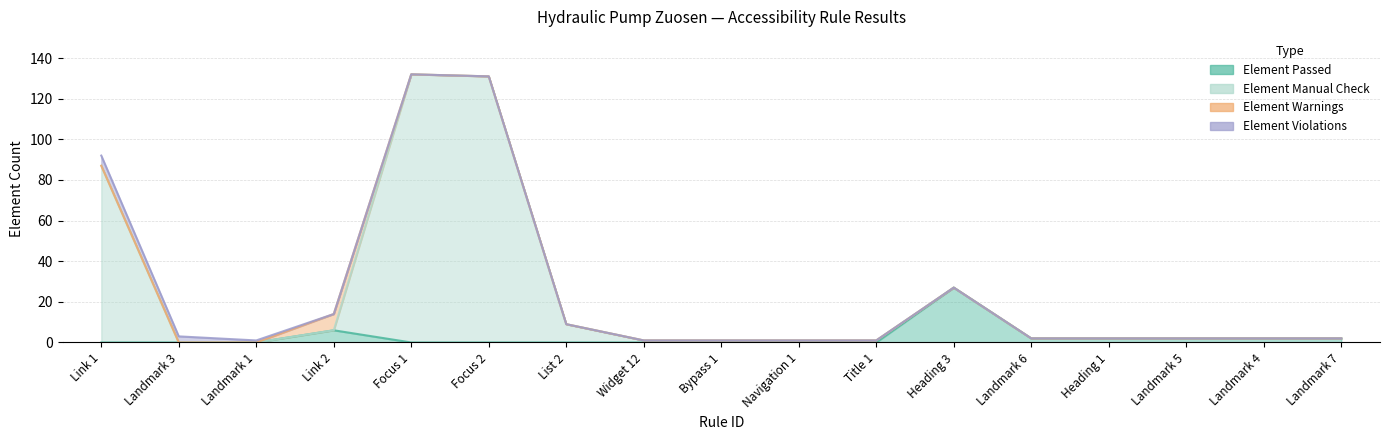

Which series has the widest spread of values?

Element Manual Check